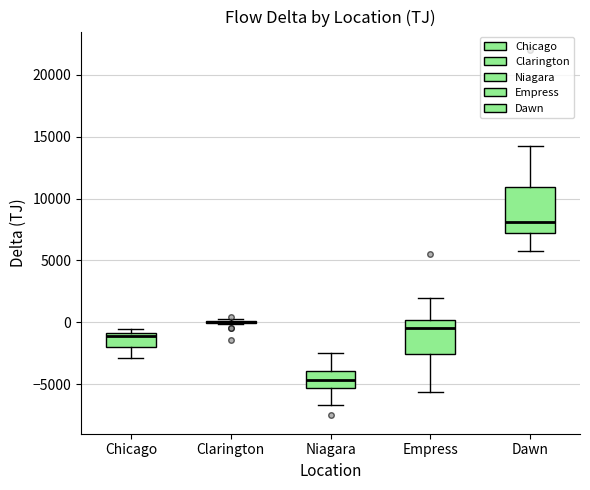

Reading left to right, read every box against the y-axis: the position of its median line, the range the box covers, and the ends of its whiskers. The values are not printed on the chart, so give them approximately, as read against the axis.

Chicago: median -1000 (just below the box's upper edge), box -2000 to -1000, whiskers -3000 to -500
Clarington: box collapsed to a line at 0, whiskers 0 to 0
Niagara: median -4500, box -5500 to -4000, whiskers -6500 to -2500
Empress: median -500, box -2500 to 0, whiskers -5500 to 2000
Dawn: median 8000, box 7000 to 11000, whiskers 5500 to 14000